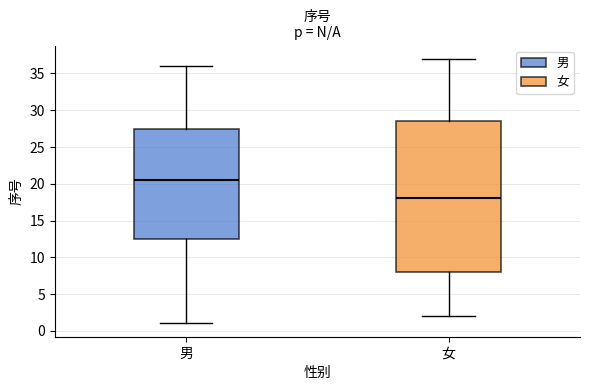

Reading left to right, read every box against the y-axis: the position of its median line, the range the box covers, and the ends of its whiskers. The values are not printed on the chart, so give them approximately, as read against the axis.

男: median 20.5, box 12.5 to 27.5, whiskers 1.0 to 36.0
女: median 18.0, box 8.0 to 28.5, whiskers 2.0 to 37.0